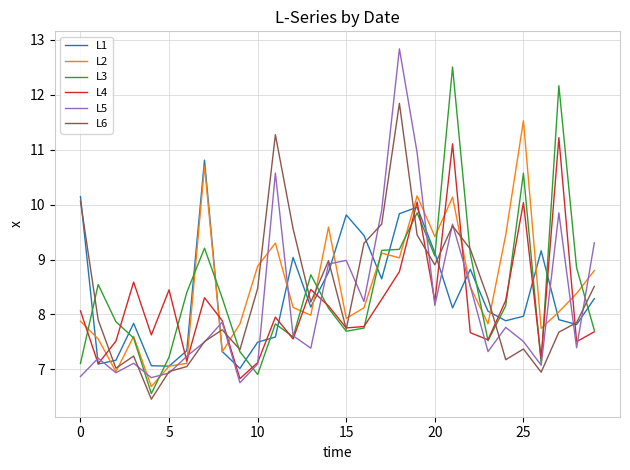

Rank the series by their maximum value, from lowest to highest.

L1, L4, L2, L6, L3, L5